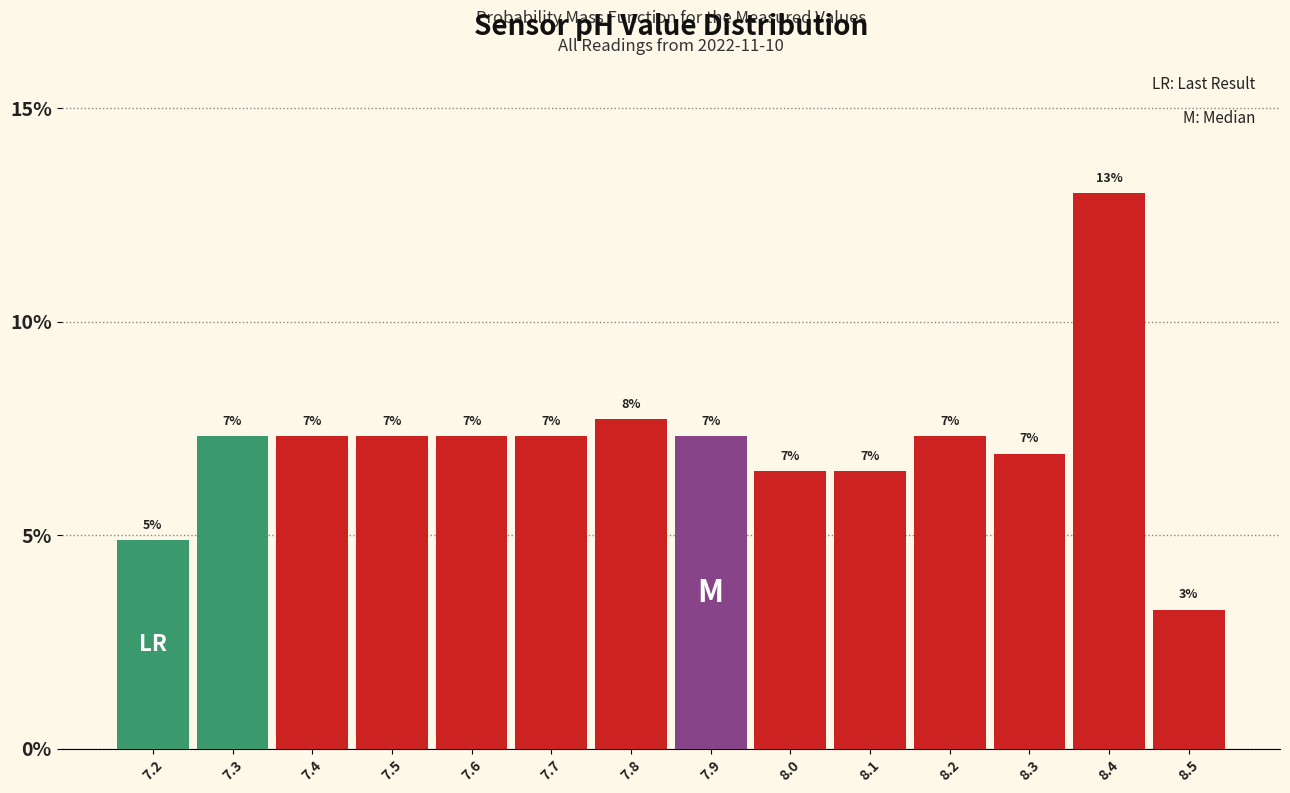

Are the bars horizontal?

No